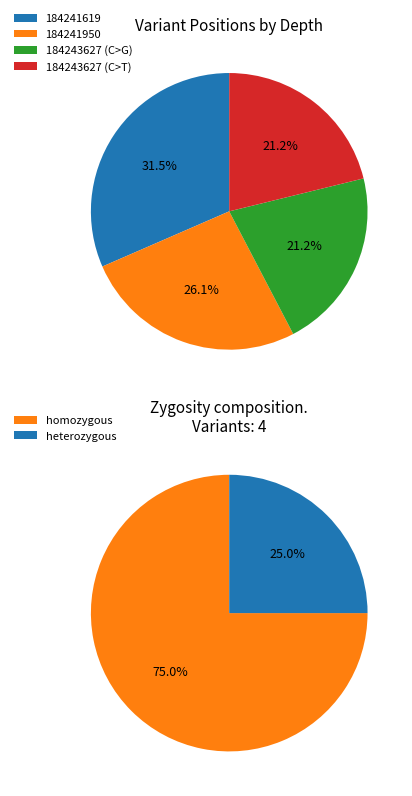

To the nearest percent, what percentage of the pie is 184241950?

26%